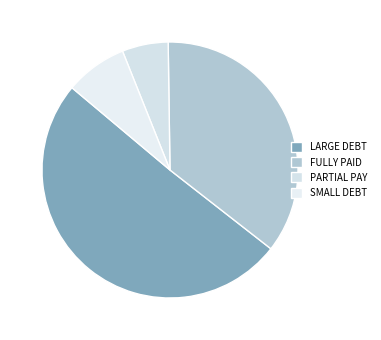

How many segments does this pie chart have?

4